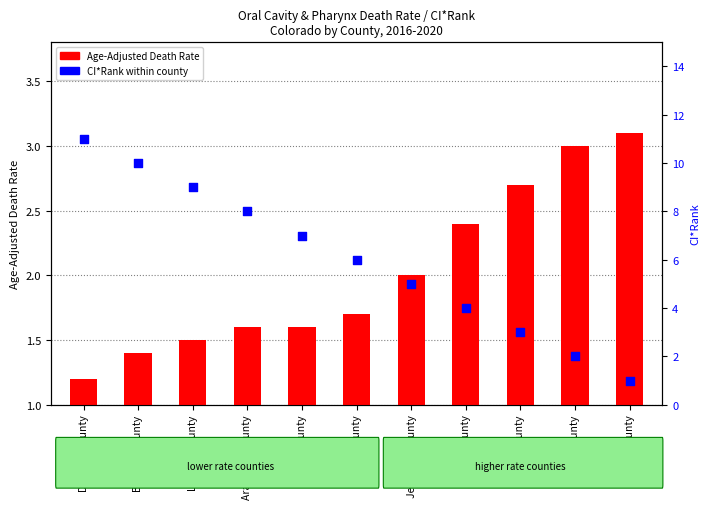

Which series contains the highest Y value?

CI*Rank